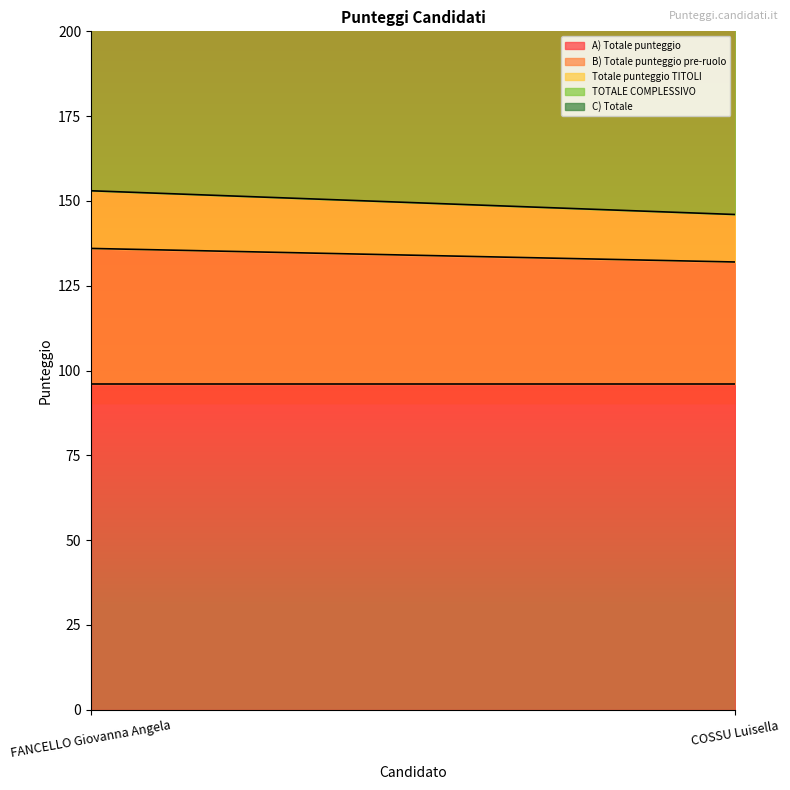

What is the difference between the TOTALE COMPLESSIVO values at FANCELLO Giovanna Angela and COSSU Luisella?

7